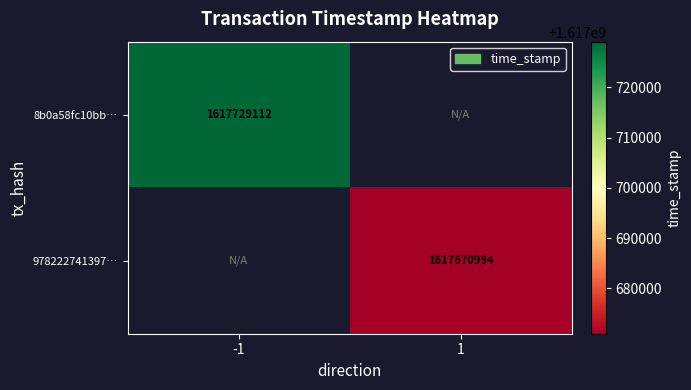

Is the value of 978222741397… at 1 greater than the value of 8b0a58fc10bb… at -1?

No